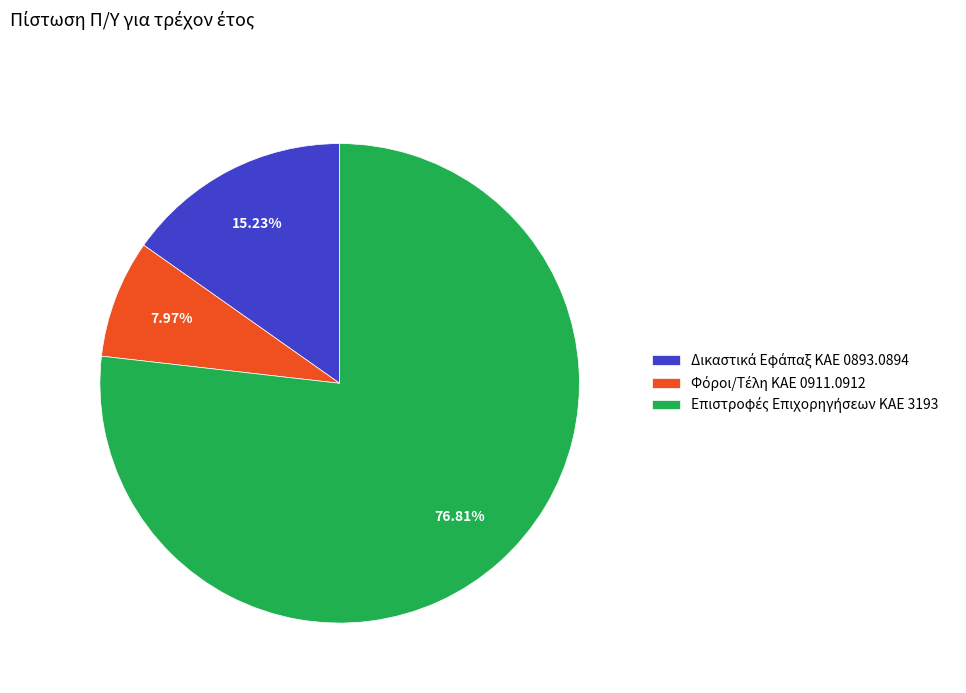

Does any single category account for the majority?

Yes